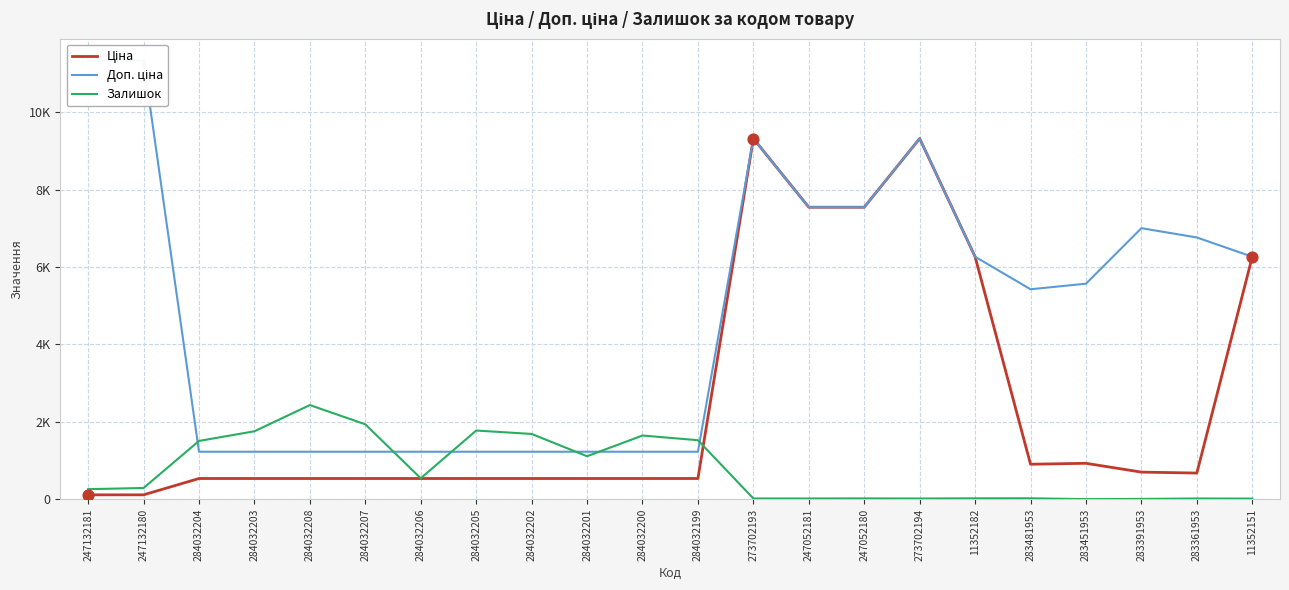

At how many categories does at least one series exceed 8131?

4